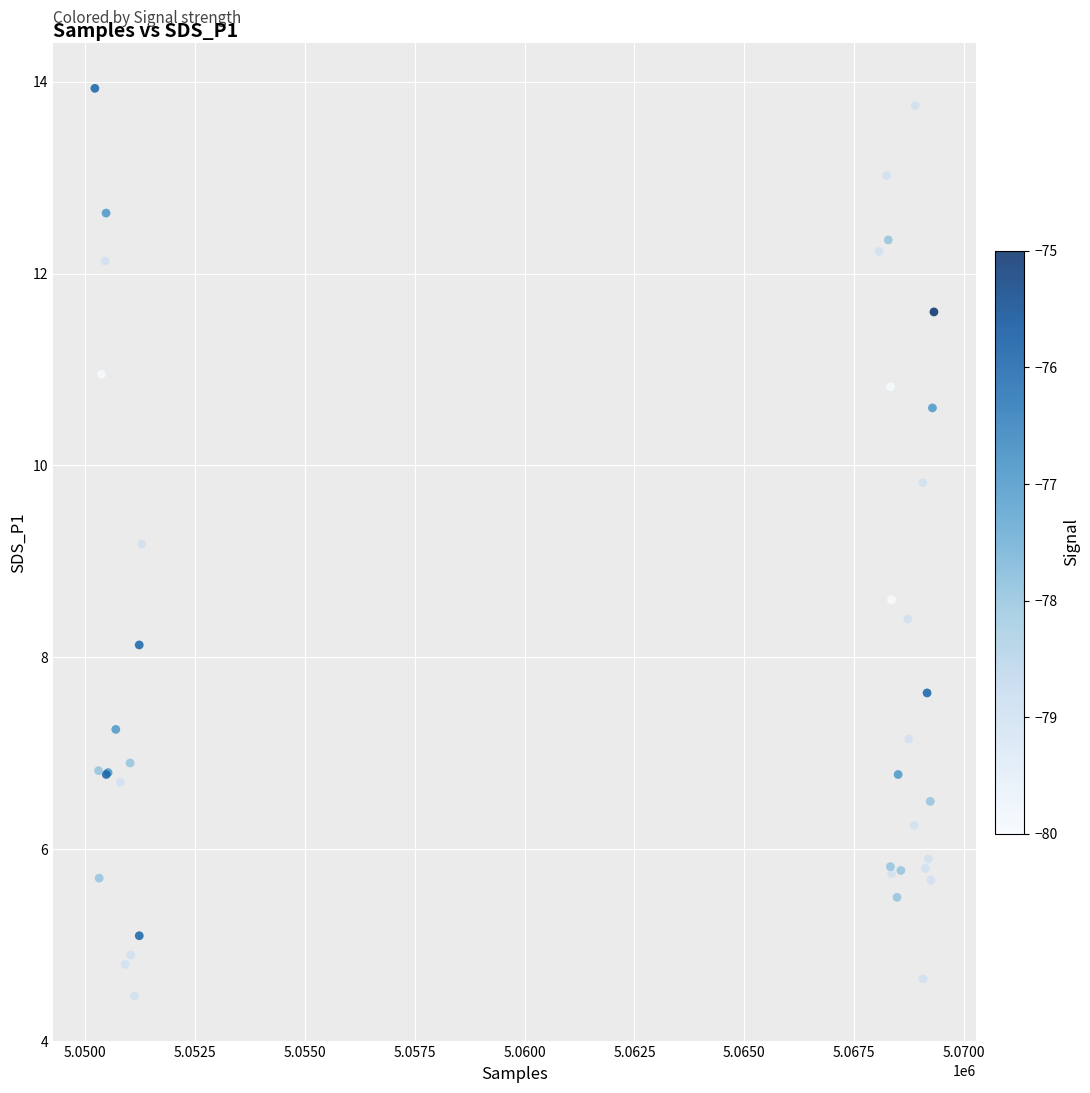

What Y value in the scatter plot is closest to 9?

9.2